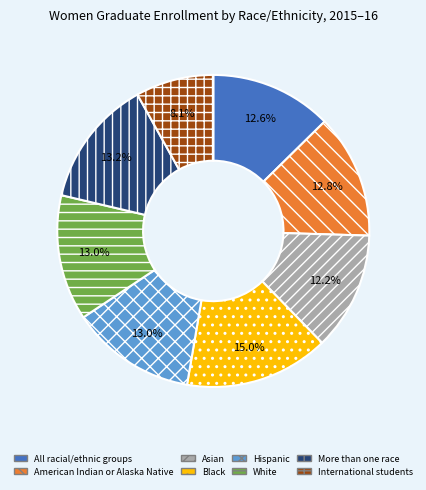

Does Asian represent more than half of the total?

No